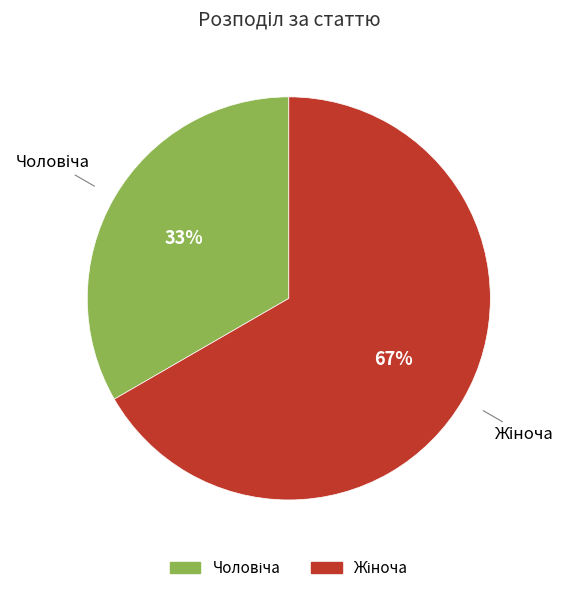

To the nearest percent, what is the average slice percentage?

50%